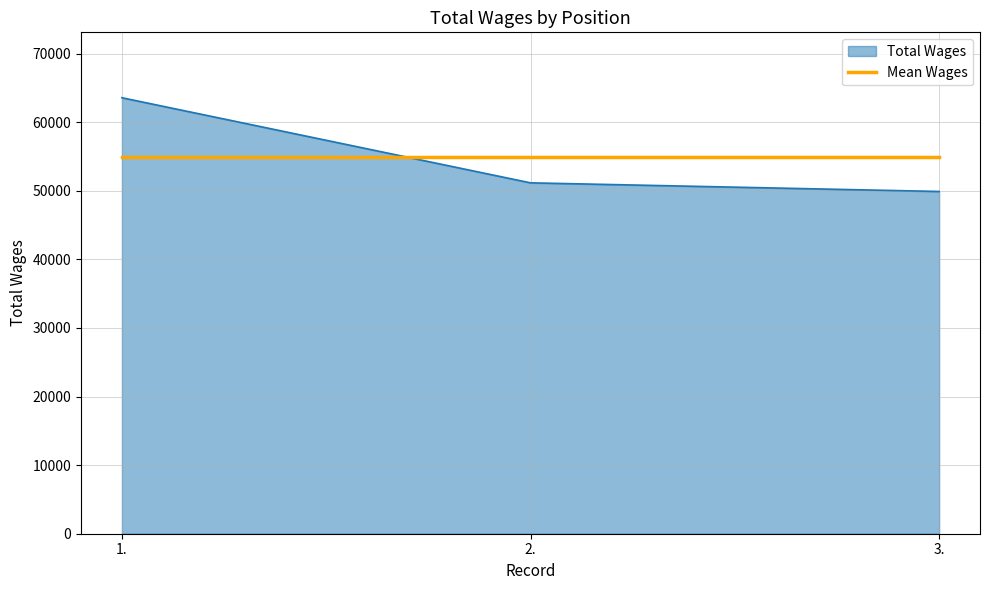

What position from the right is 2.?

2